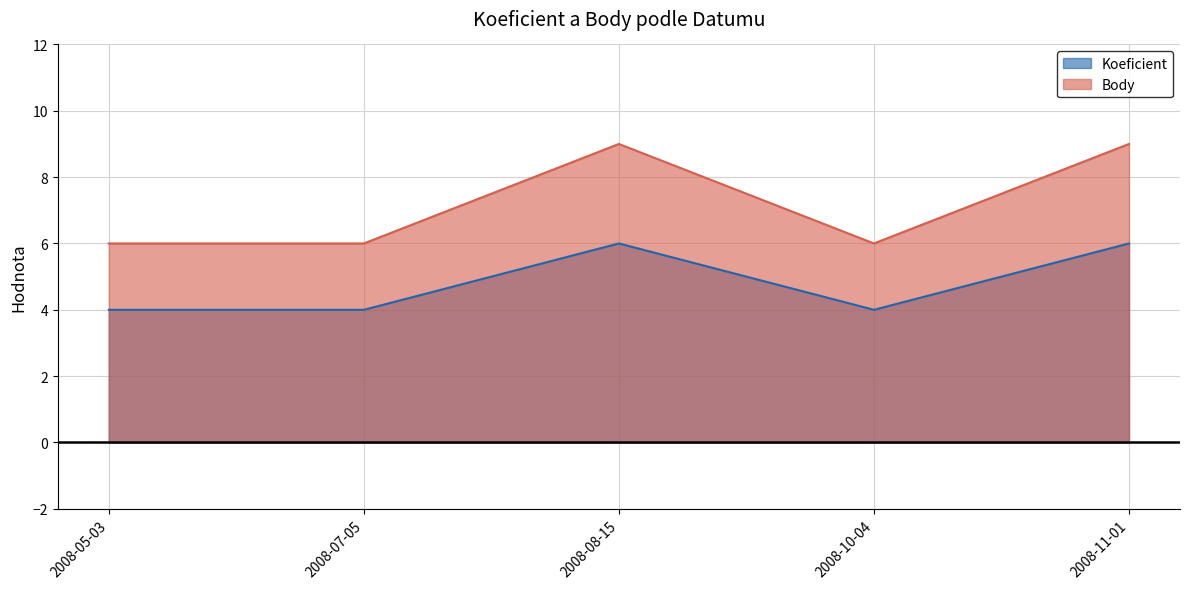

Reading right to left, transcribe all the data shown in this chart.

Koeficient: 2008-11-01=6	2008-10-04=4	2008-08-15=6	2008-07-05=4	2008-05-03=4
Body: 2008-11-01=9	2008-10-04=6	2008-08-15=9	2008-07-05=6	2008-05-03=6